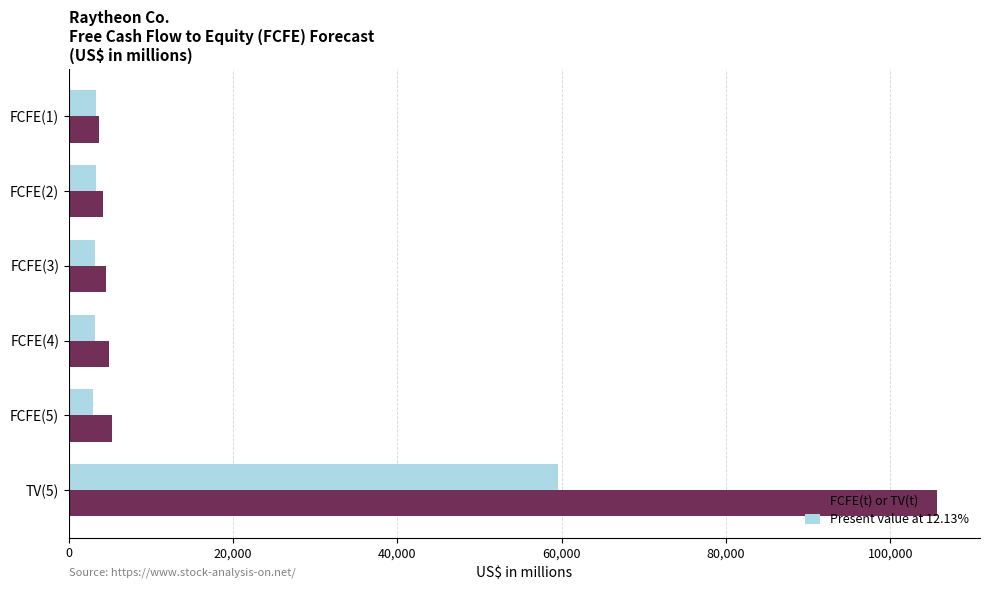

Which series has the largest total across all categories?

FCFE(t) or TV(t)